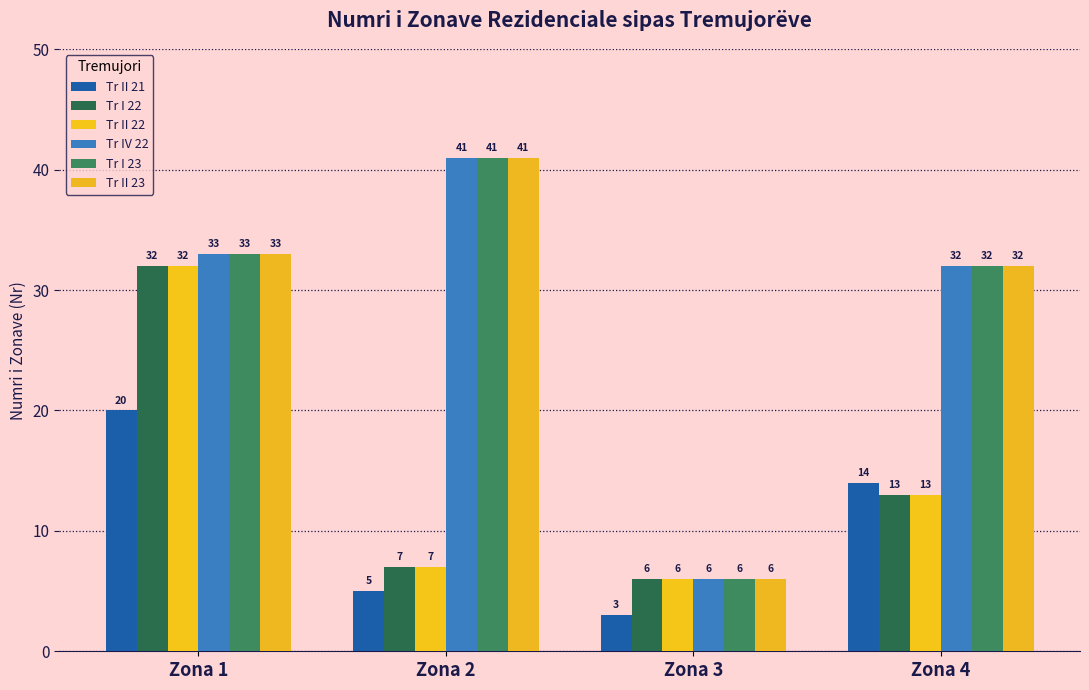

How many bars are there in total?

24